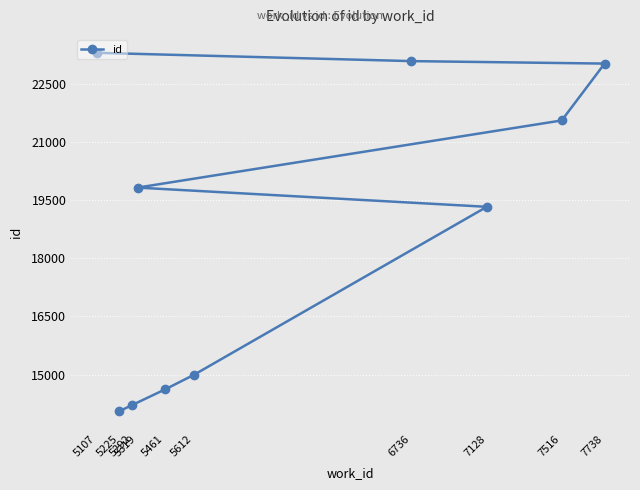

Count the number of data series in this chart.

1